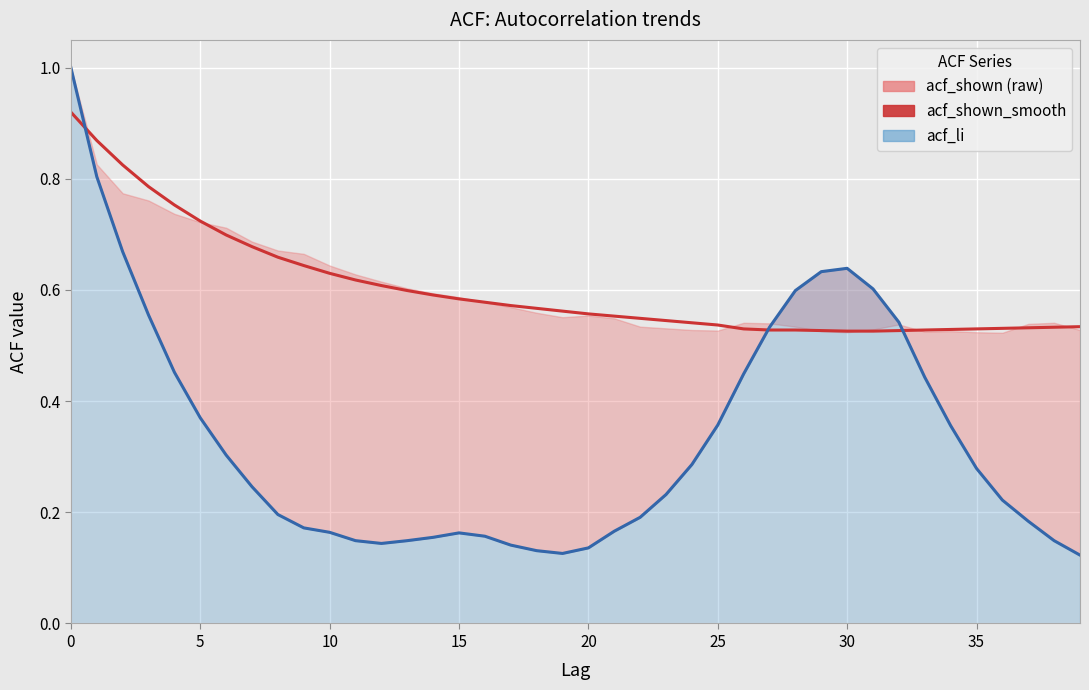

True or false: acf_li_line has more than 1 interior local peaks.

True